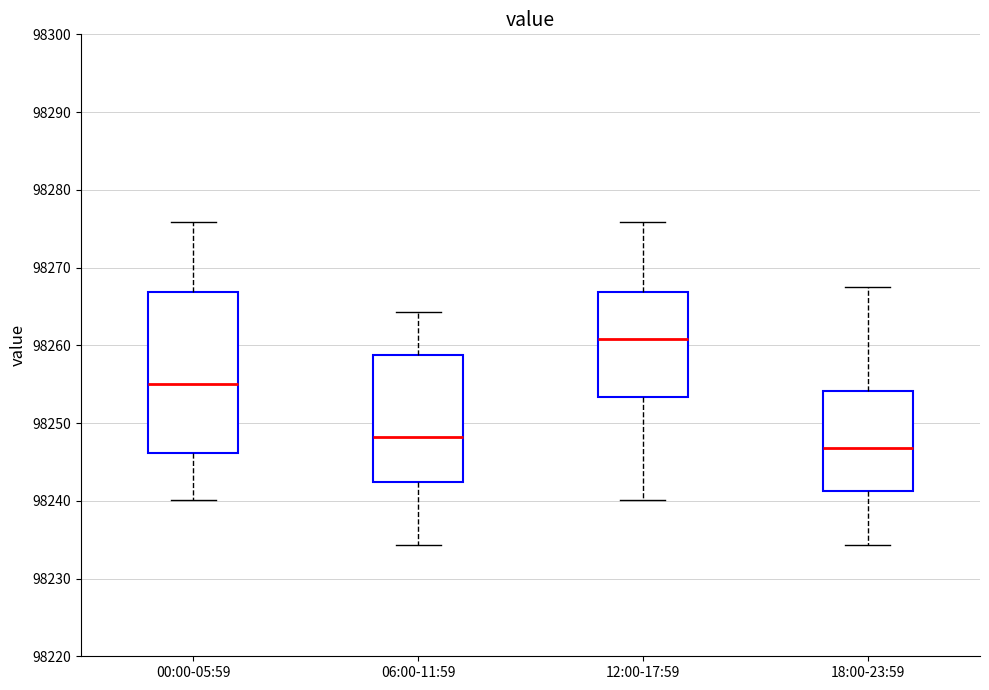

Which box's median line is the highest?

12:00-17:59